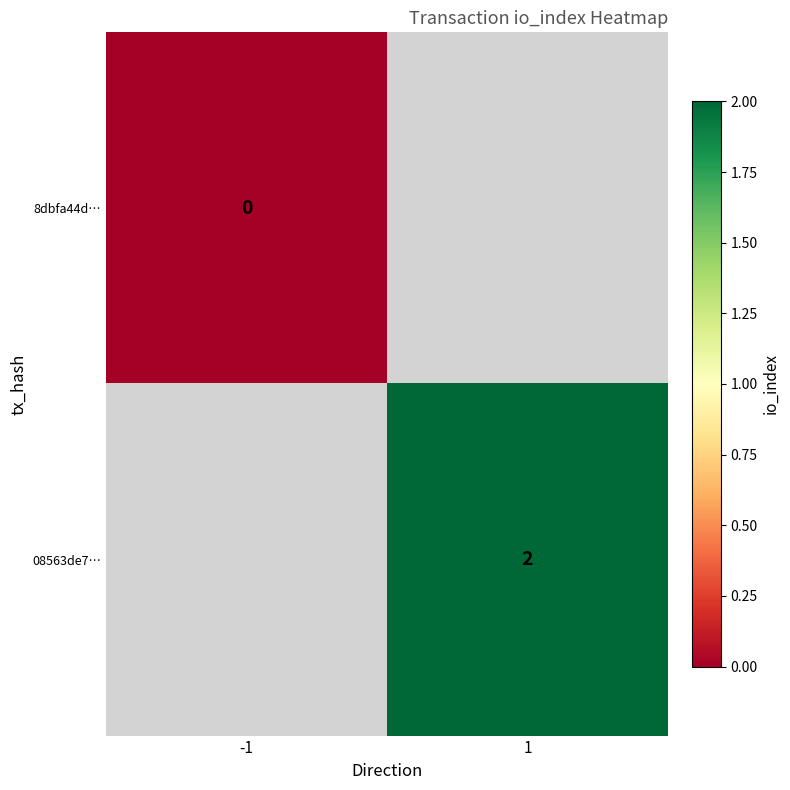

Which series has the largest range (max minus min)?

8dbfa44d…